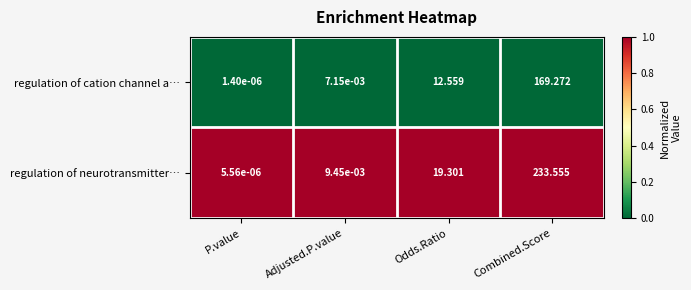

List the series in order of their peak value, highest first.

regulation of neurotransmitter…, regulation of cation channel a…